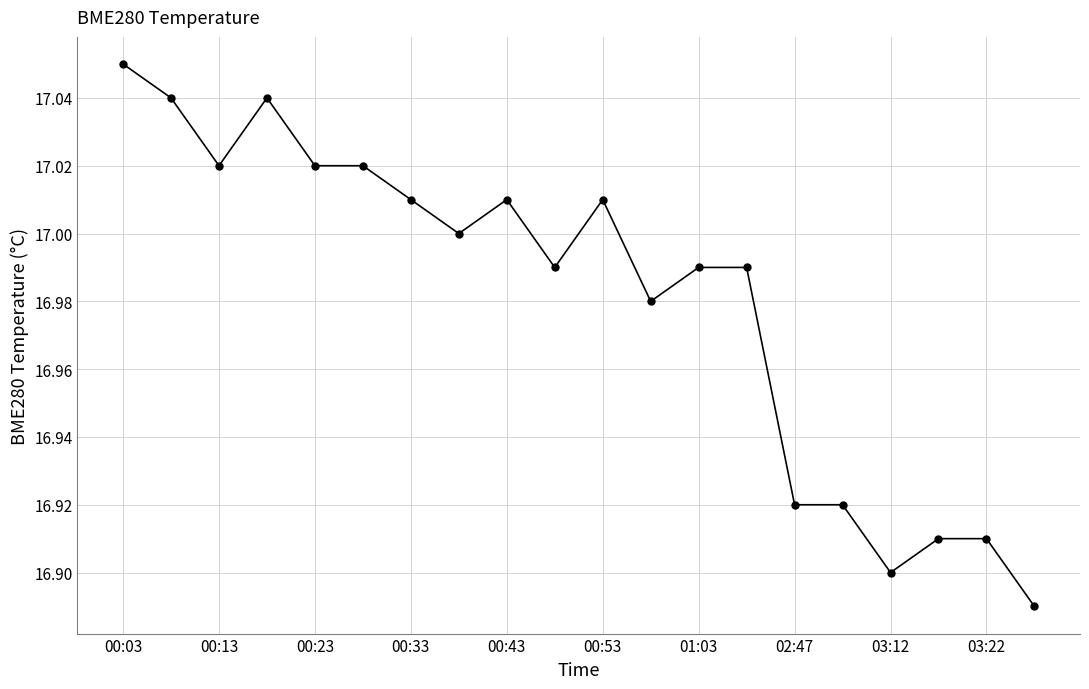

True or false: the data has more than 1 interior local peaks.

True